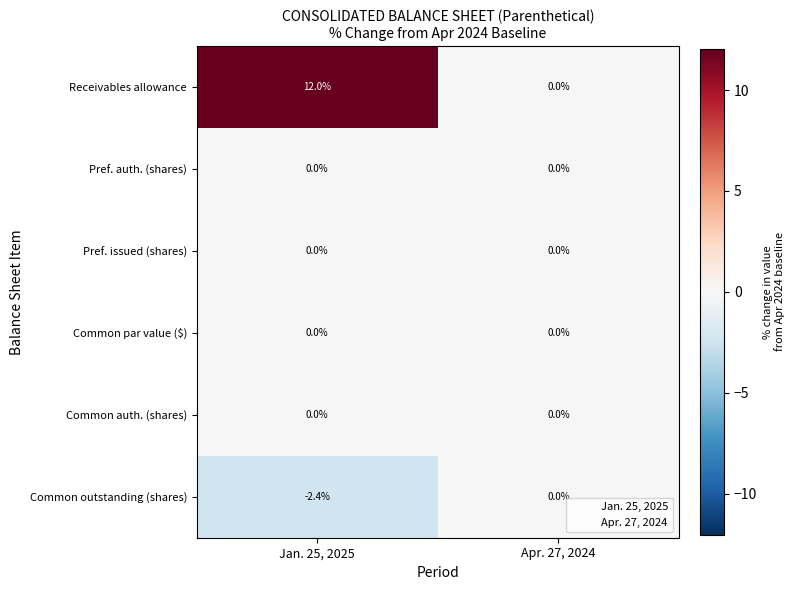

Is the value of Common auth. (shares) at Apr. 27, 2024 greater than the value of Receivables allowance at Jan. 25, 2025?

No